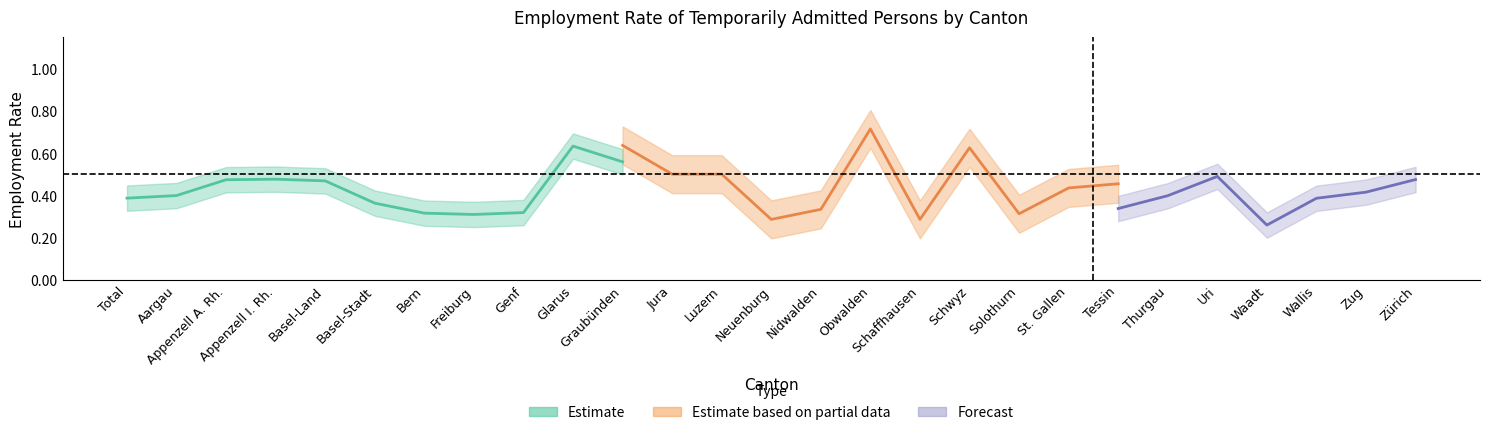

At how many categories does at least one series exceed 0?

27